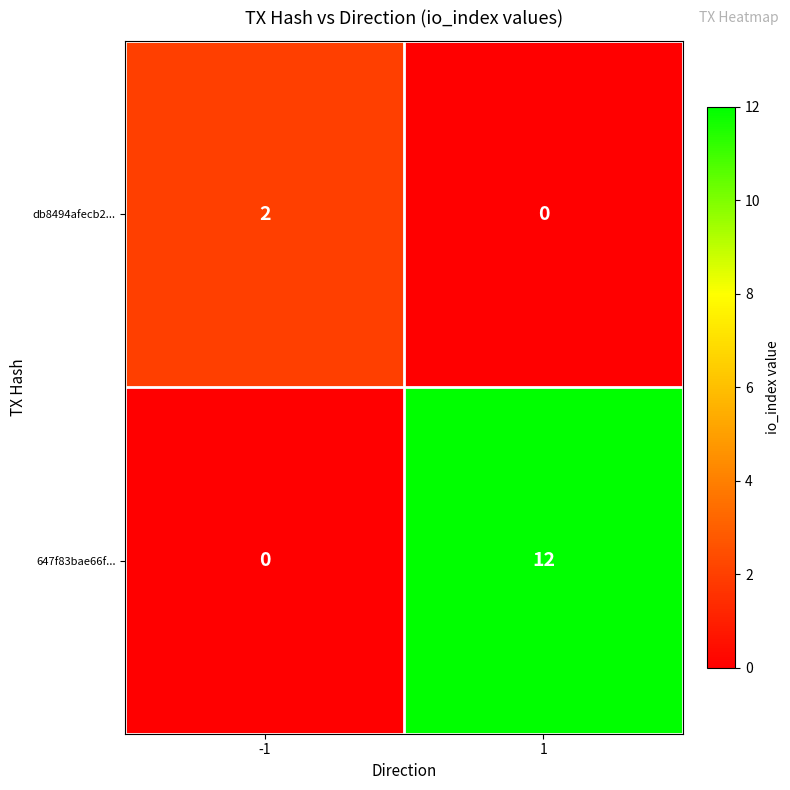

The value of db8494afecb2... at -1 is 2. True or false?

True